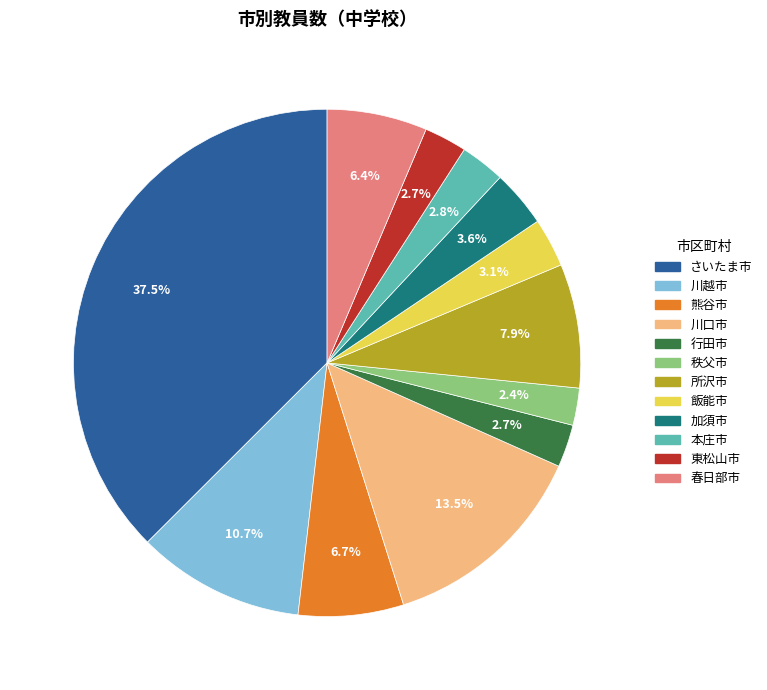

To the nearest percent, what percentage of the pie is 熊谷市?

7%